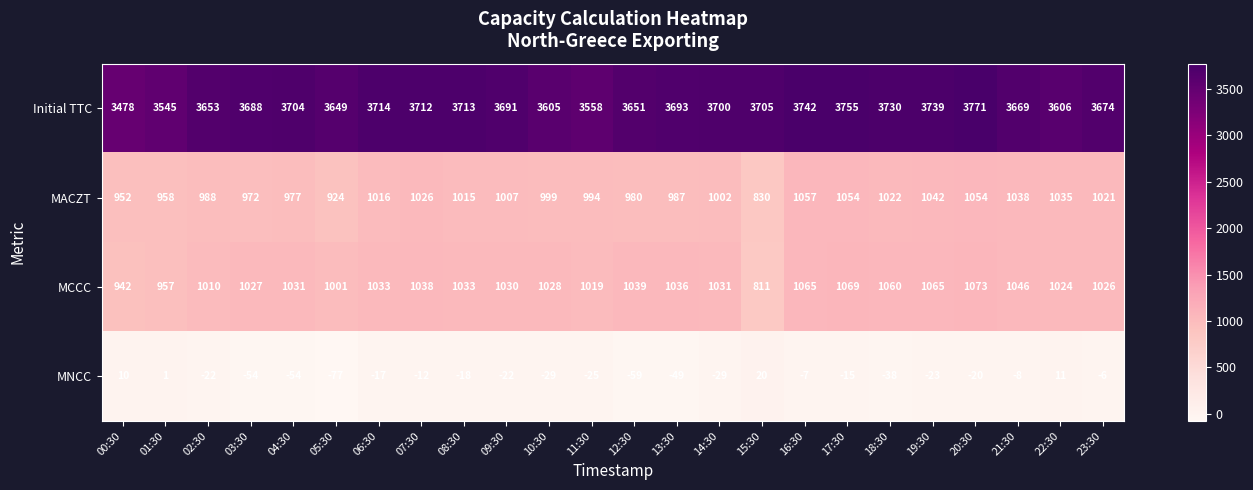

At which category is the sum across all series the highest?

20:30